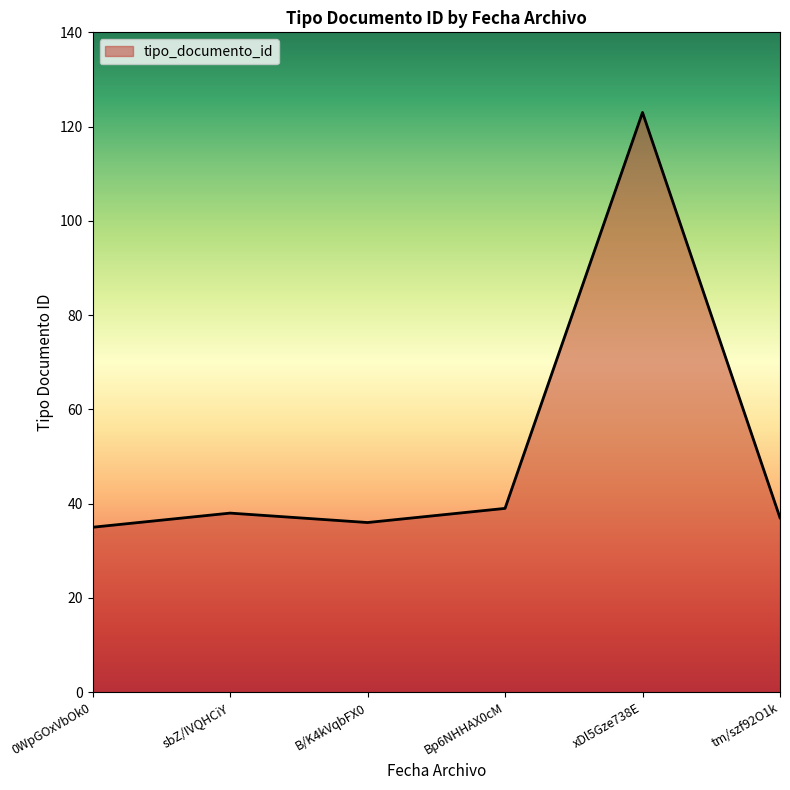

What value does the data have at sbZ/IVQHCiY?

38